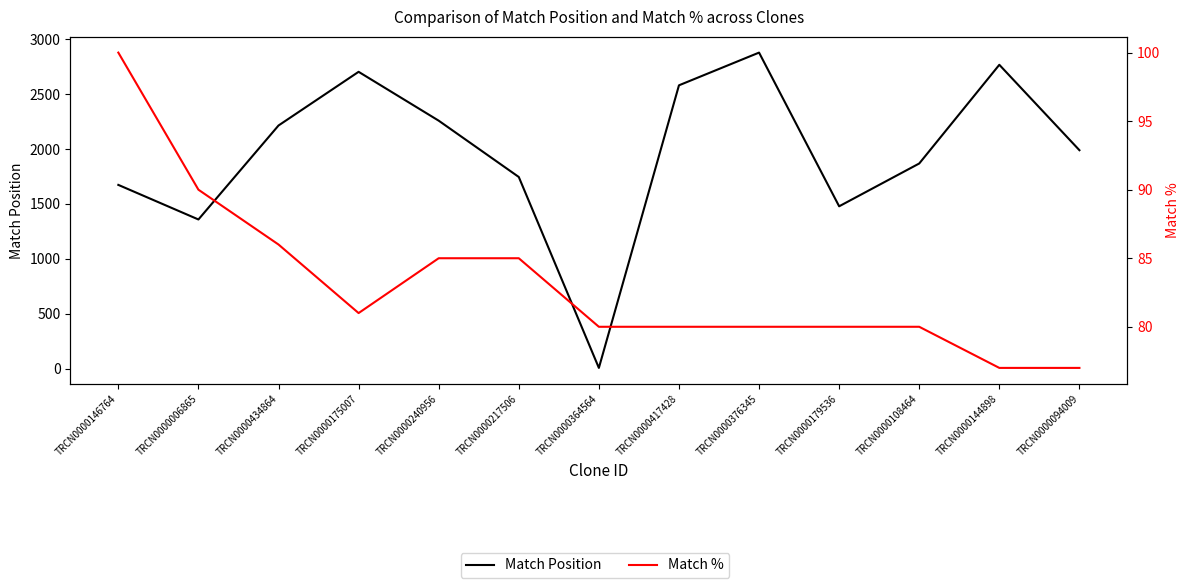

Where is Match % nearest to the value 88?

TRCN0000006865